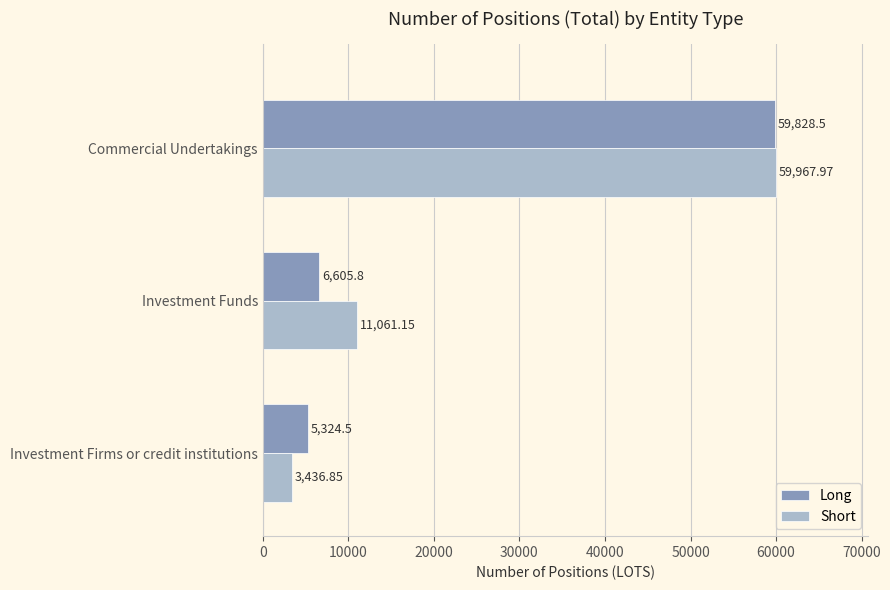

What are all the series names shown in the legend?

Long, Short